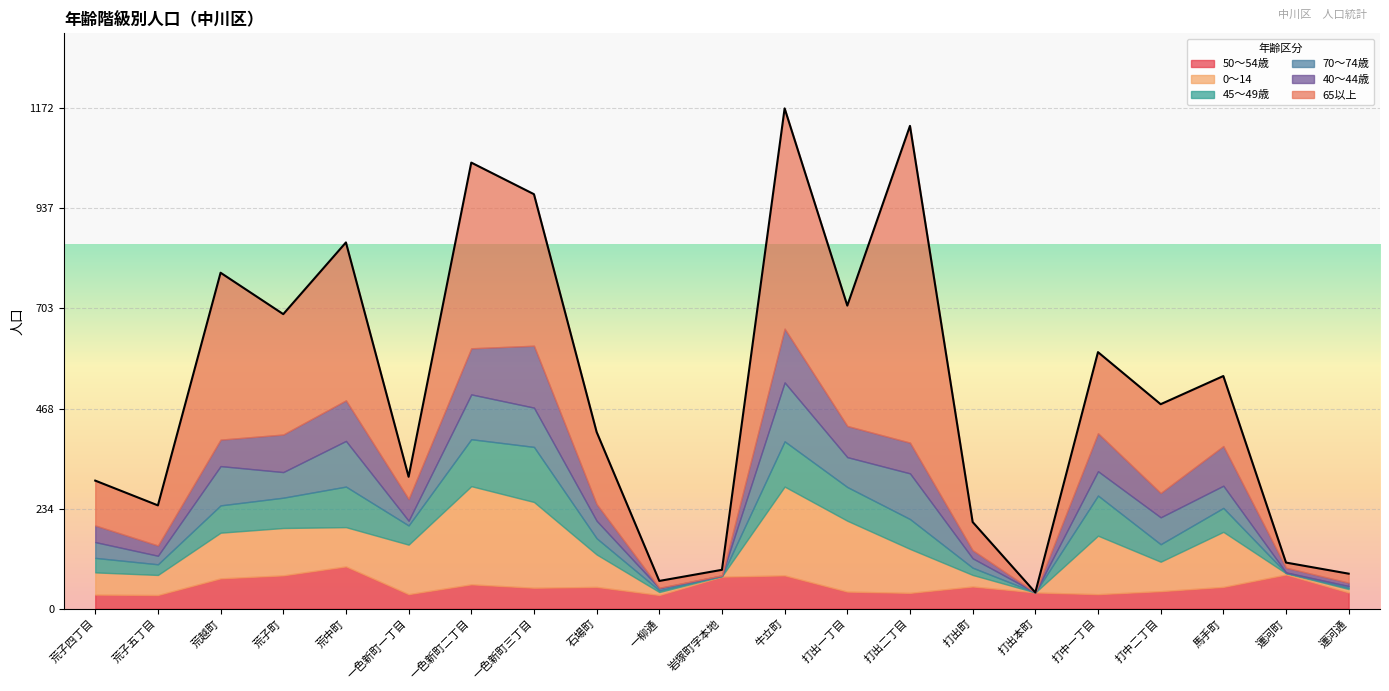

True or false: 40～44歳 and 70～74歳 cross at least once.

True